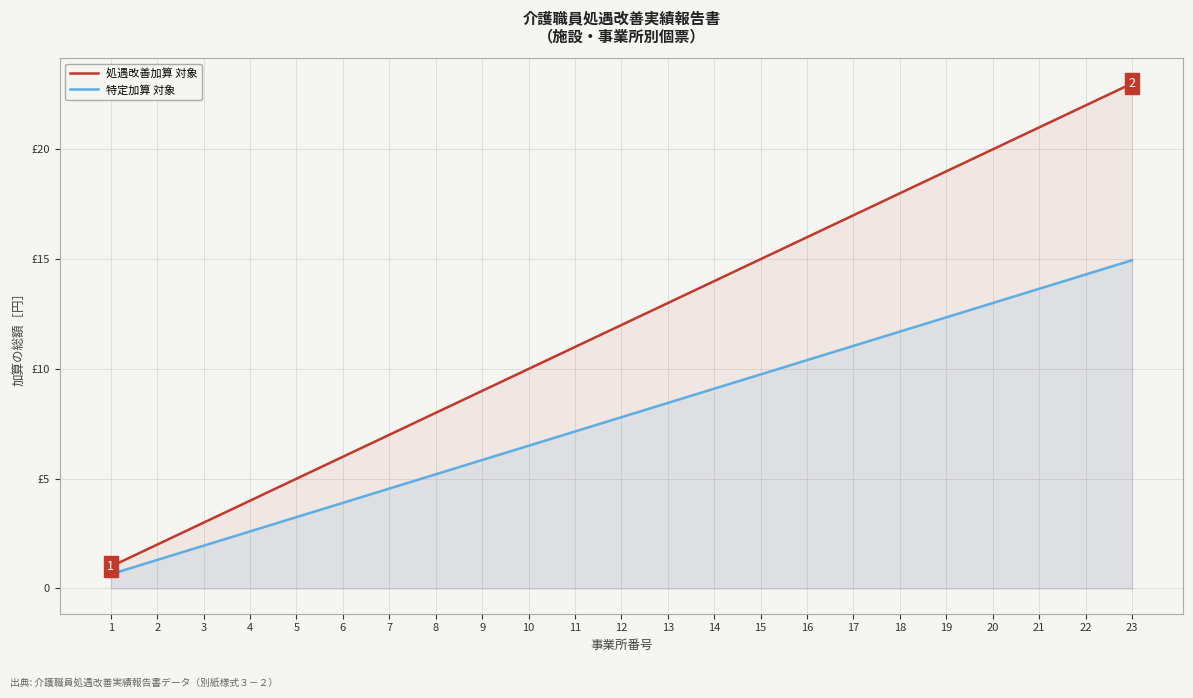

Reading left to right, extract all data points from this chart.

処遇改善加算 対象: 1=1.0	2=2.0	3=3.0	4=4.0	5=5.0	6=6.0	7=7.0	8=8.0	9=9.0	10=10.0	11=11.0	12=12.0	13=13.0	14=14.0	15=15.0	16=16.0	17=17.0	18=18.0	19=19.0	20=20.0	21=21.0	22=22.0	23=23.0
特定加算 対象: 1=0.7	2=1.3	3=2.0	4=2.6	5=3.2	6=3.9	7=4.5	8=5.2	9=5.9	10=6.5	11=7.2	12=7.8	13=8.5	14=9.1	15=9.8	16=10.4	17=11.1	18=11.7	19=12.3	20=13.0	21=13.7	22=14.3	23=15.0